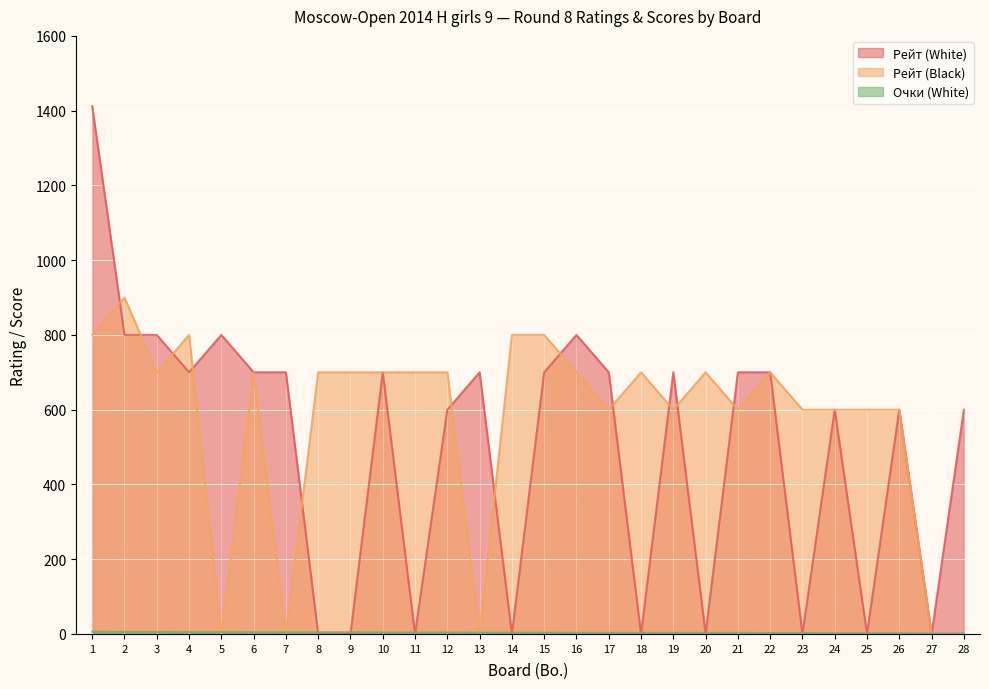

What is the spread (max minus min) of values at 23?

600.0